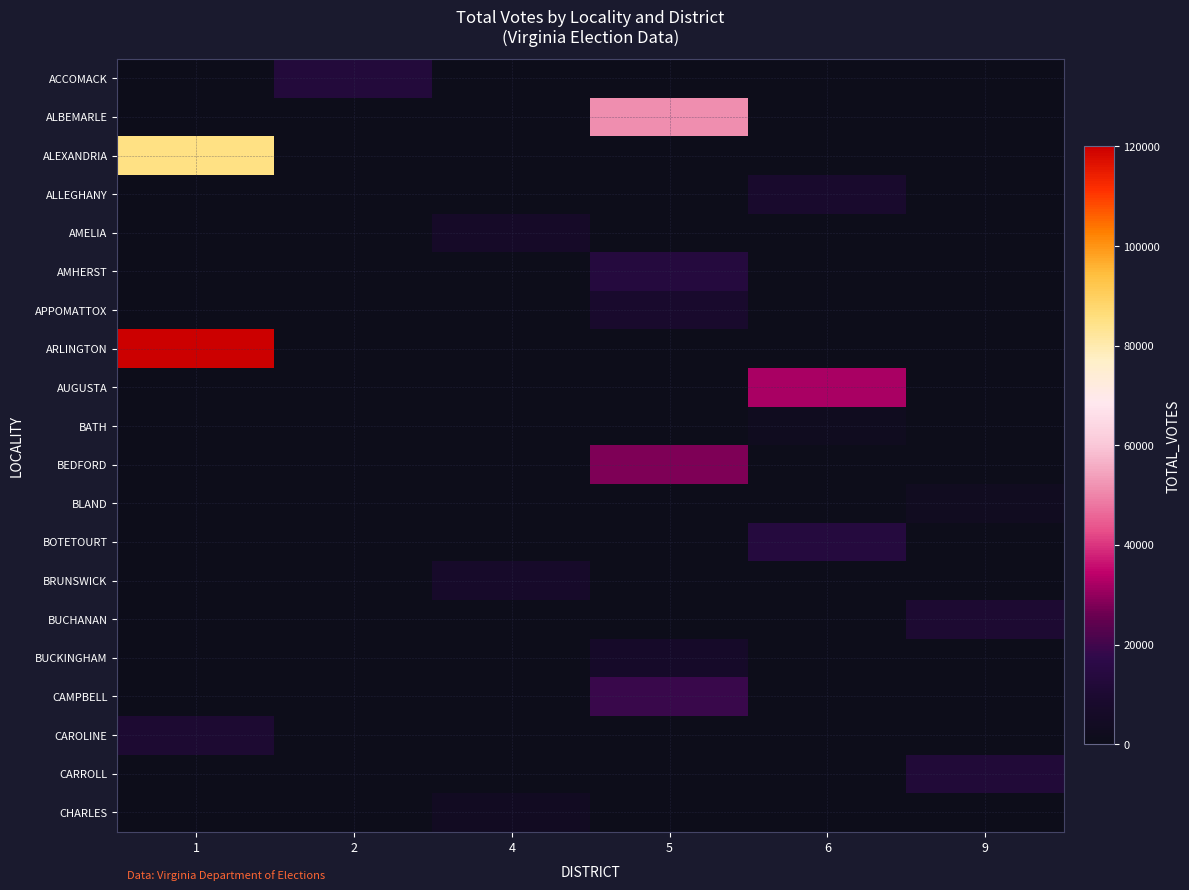

Count the number of categories in the chart.

6